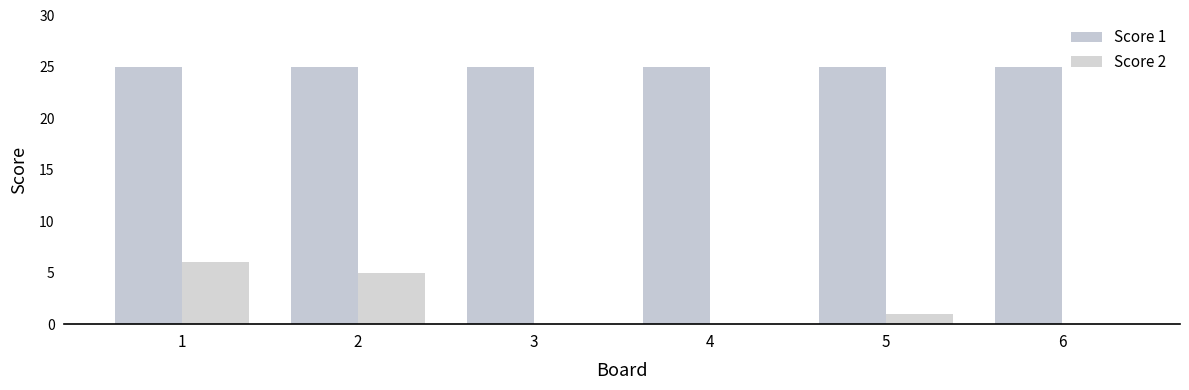

Does the chart contain stacked bars?

No